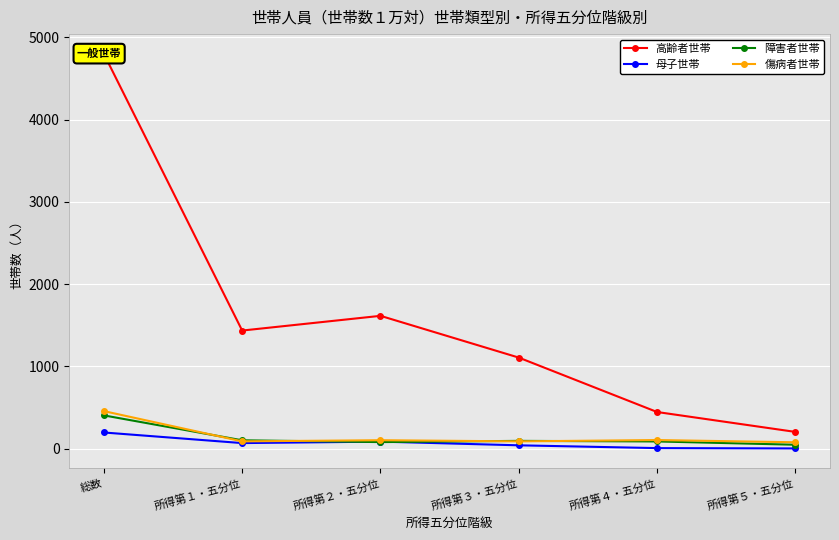

Count the number of data series in this chart.

4